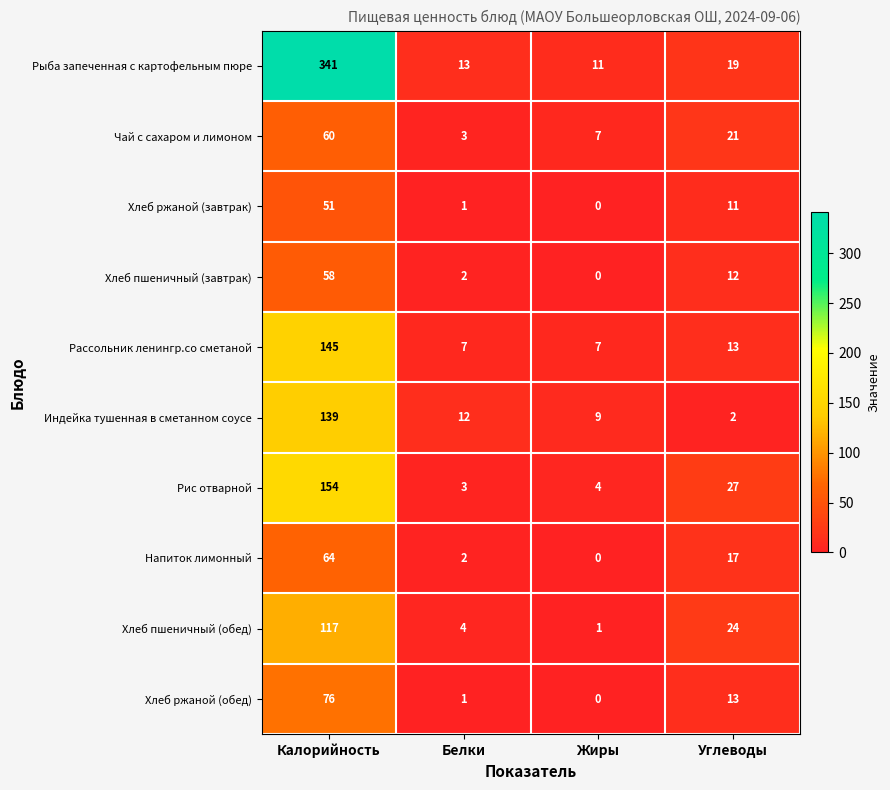

Which series has the largest total across all categories?

Рыба запеченная с картофельным пюре